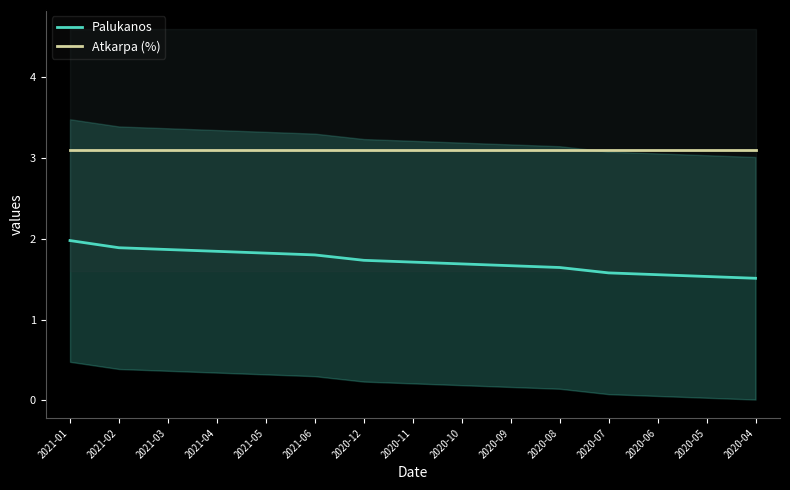

What position from the right is 2020-09?

6